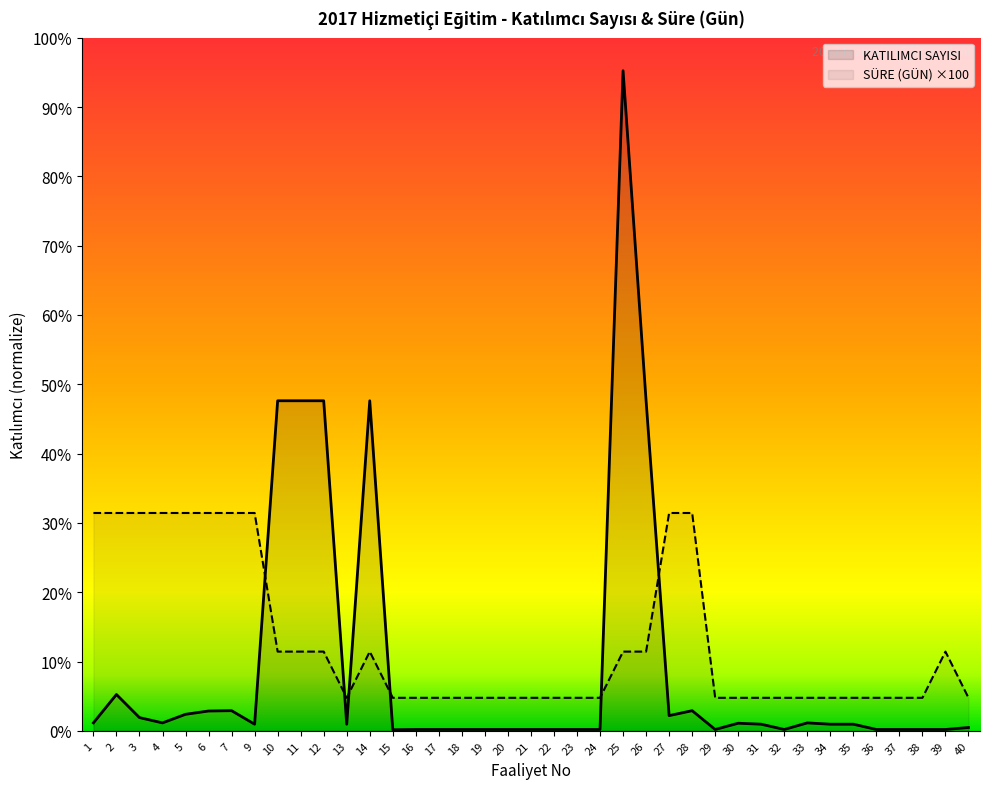

What is the total value across all series at 40?

550